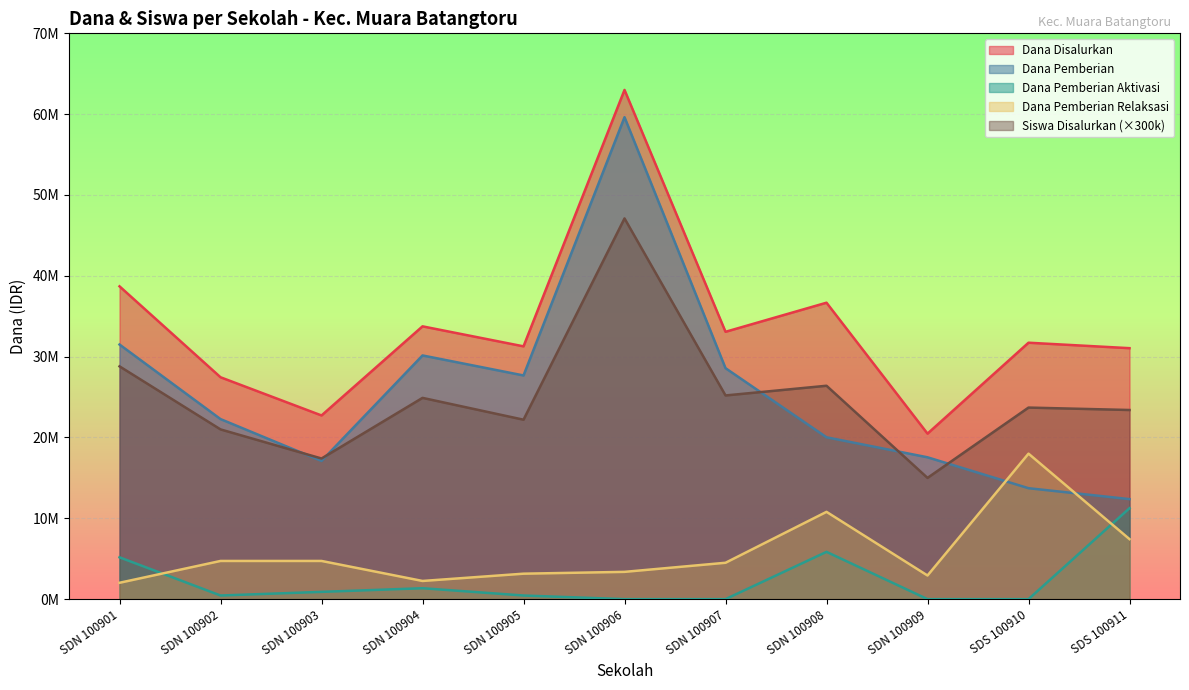

What is the sum of all Dana Pemberian Aktivasi values?

25425000